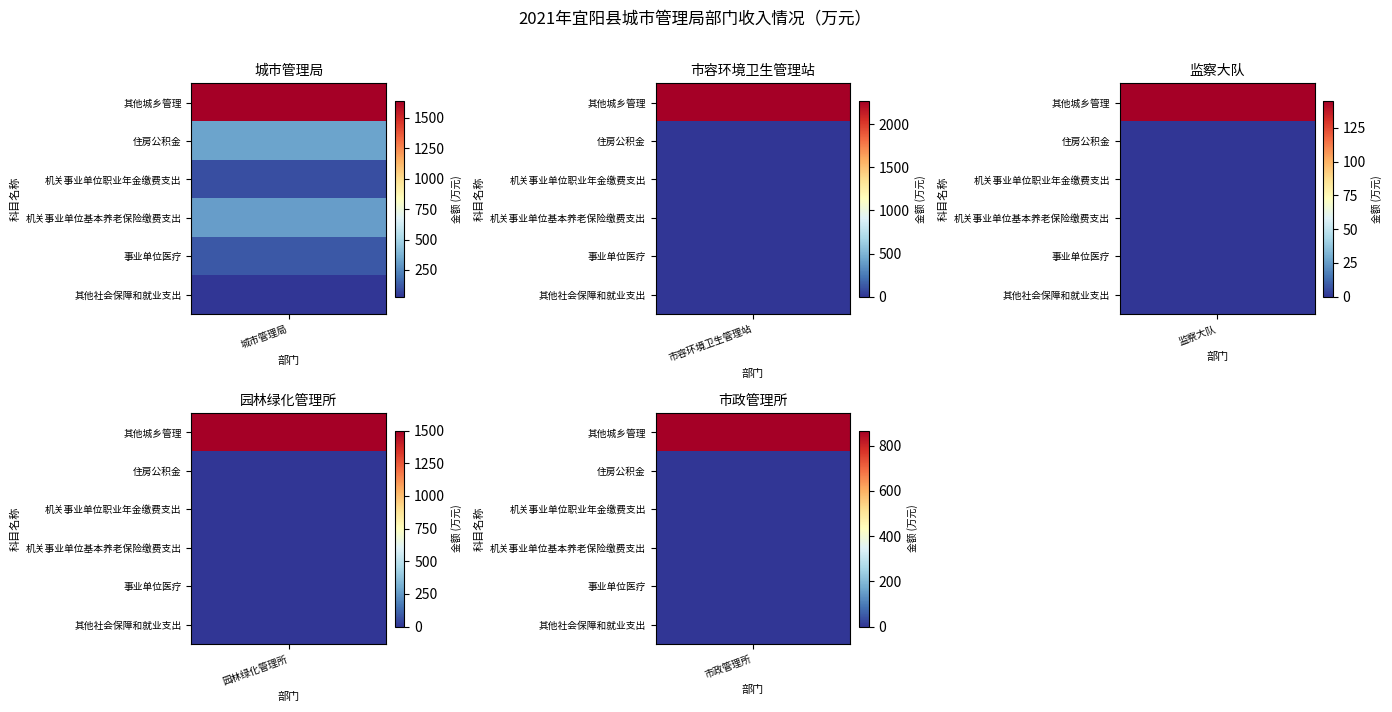

Which label corresponds to the largest value in the chart?

其他城乡管理